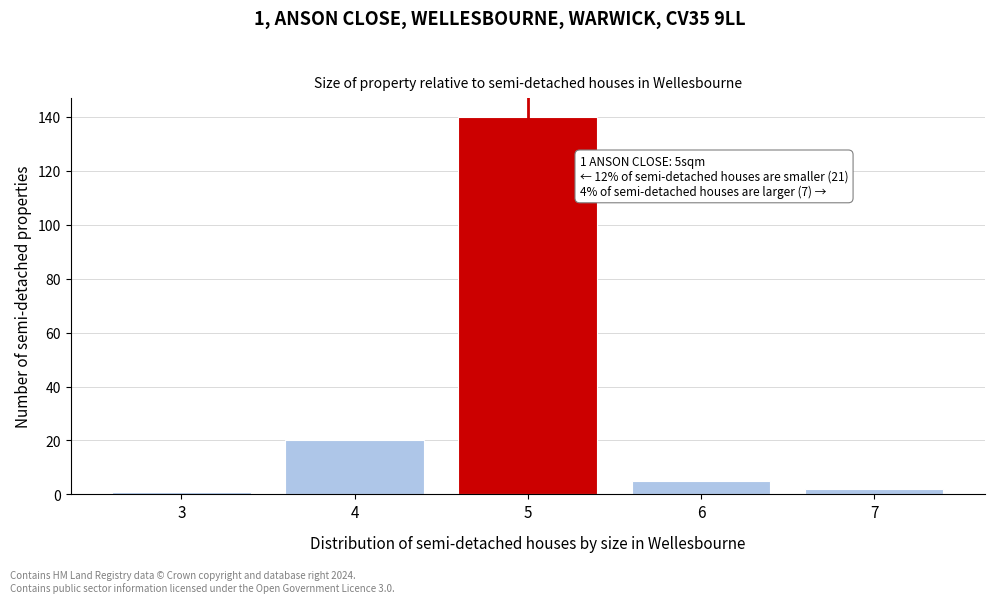

Reading left to right, extract all data points from this chart.

3=1	4=20	5=140	6=5	7=2